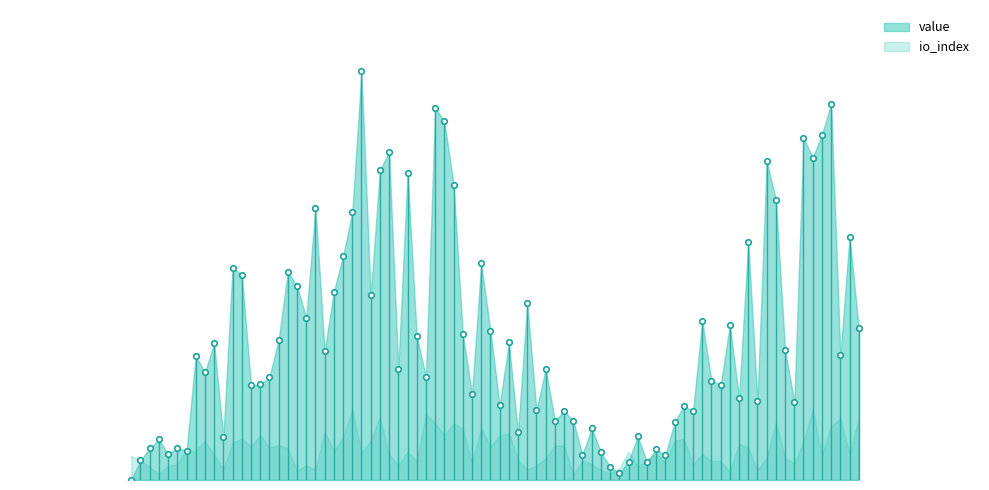

True or false: value and io_index intersect in this chart.

False